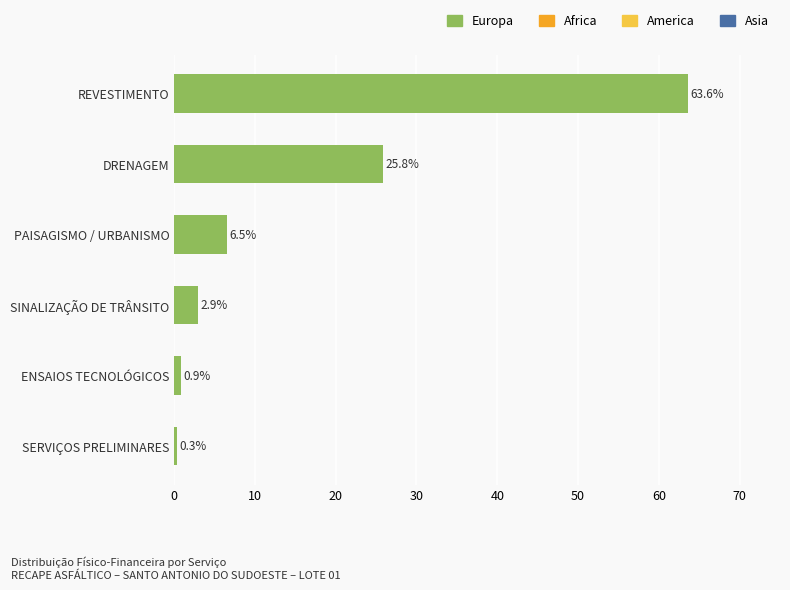

Is it true that the value at ENSAIOS TECNOLÓGICOS is 0.9?

True